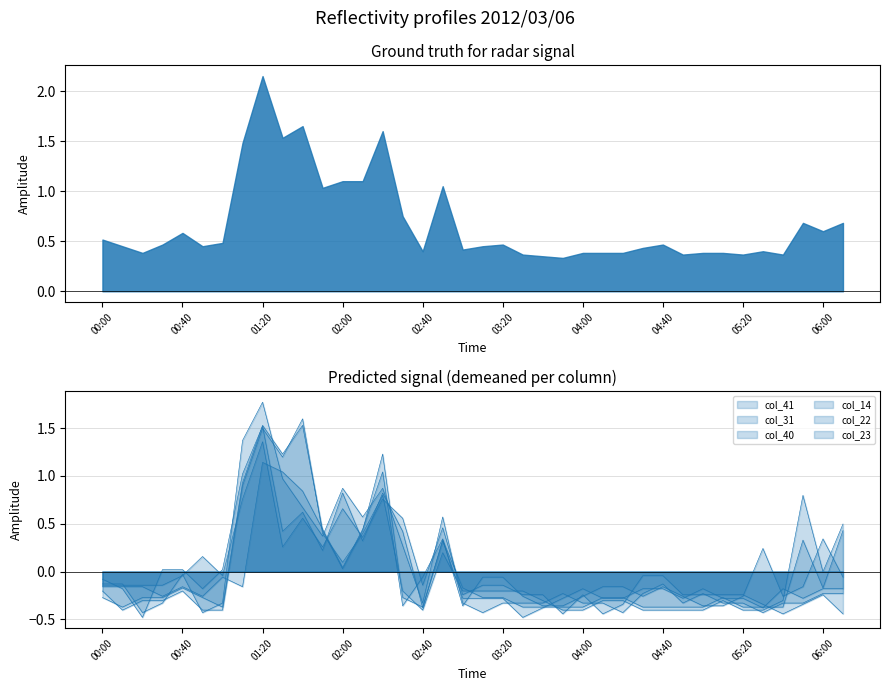

What position from the right is 01:30?

29